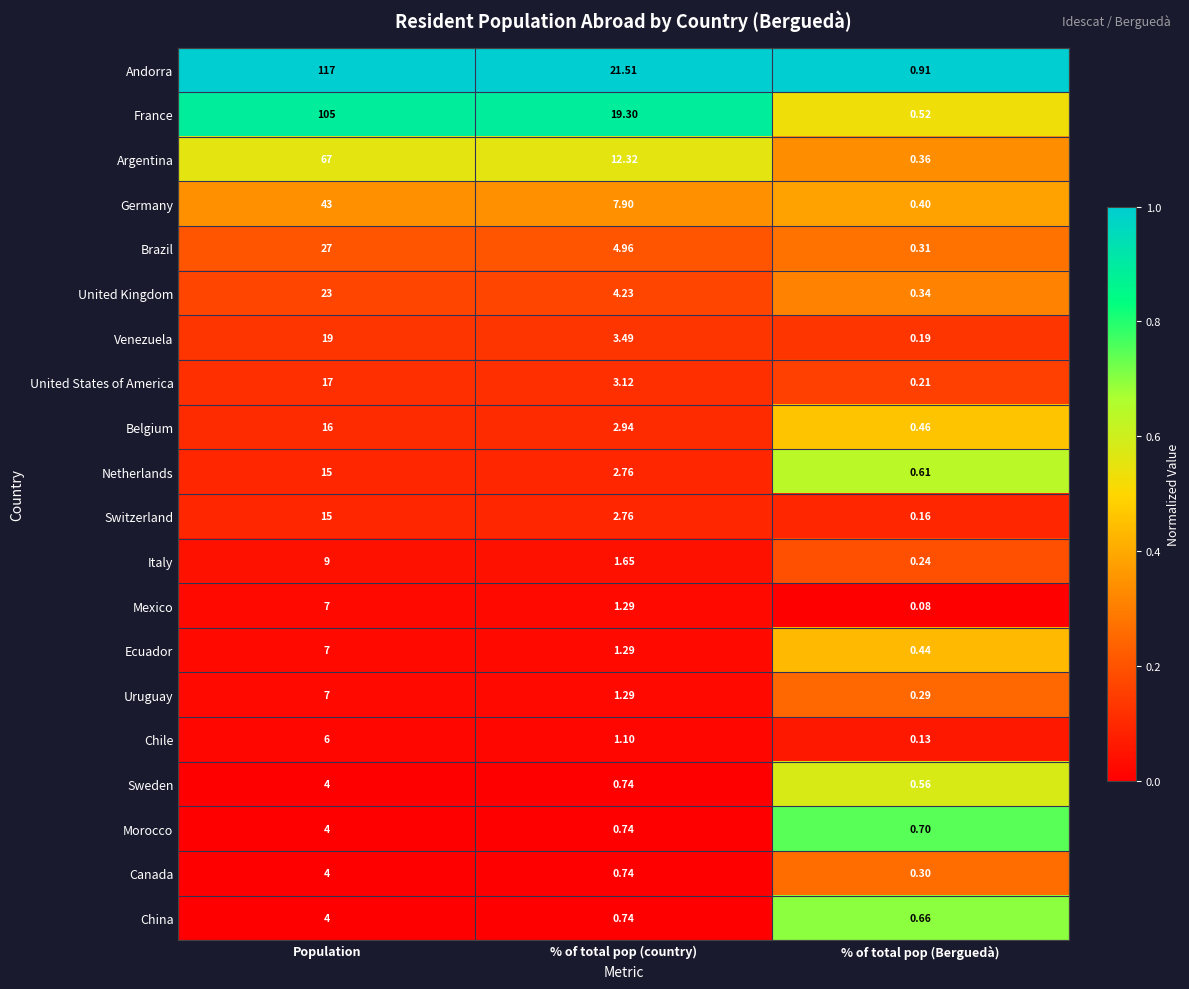

What is the total value across all series at % of total pop (Berguedà)?

7.9